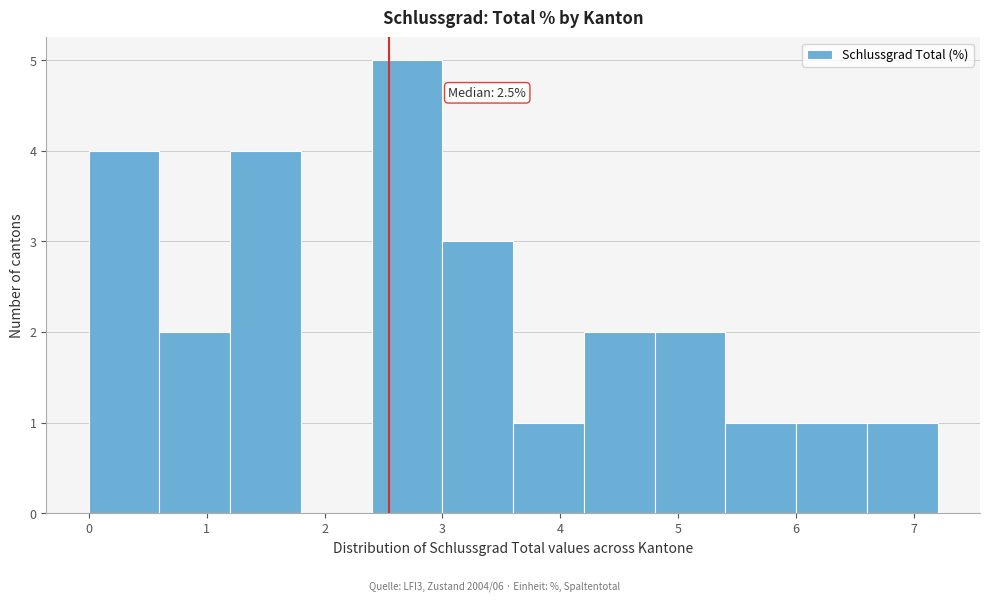

Over which range of the x-axis is the bar tallest?

2.4 to 3.0